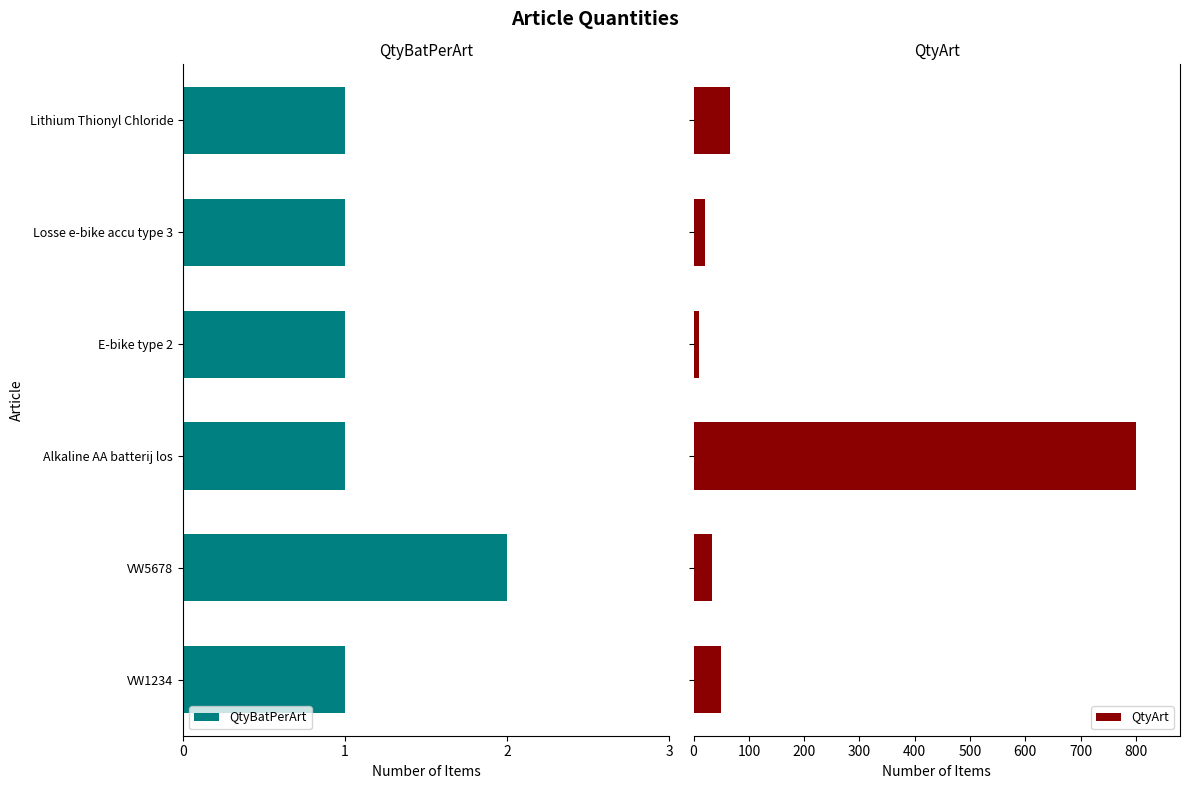

What is the difference between the maximum and minimum values in the QtyArt series?

790